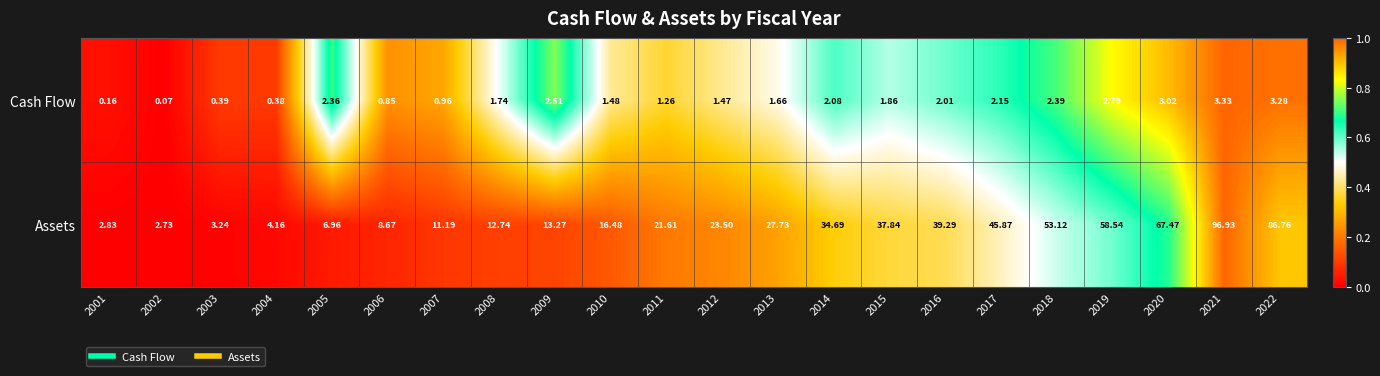

Which series changed the most between 2002 and 2017?

Assets